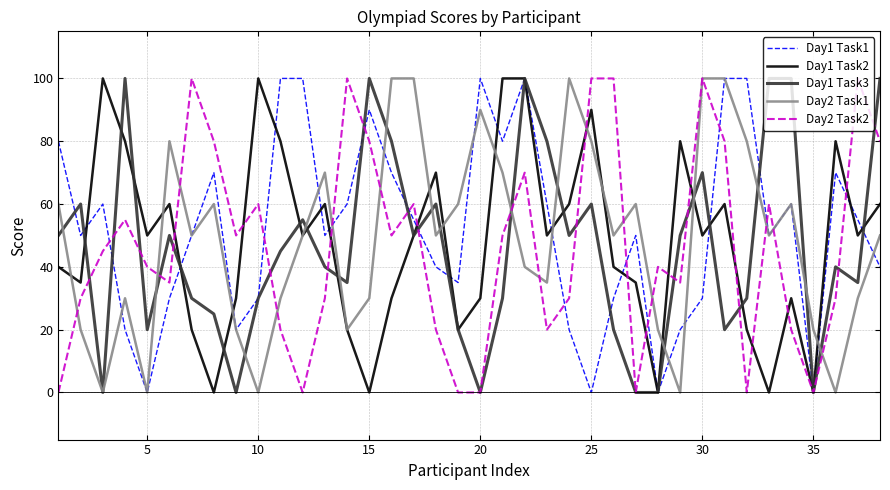

Does the chart have visible grid lines?

Yes